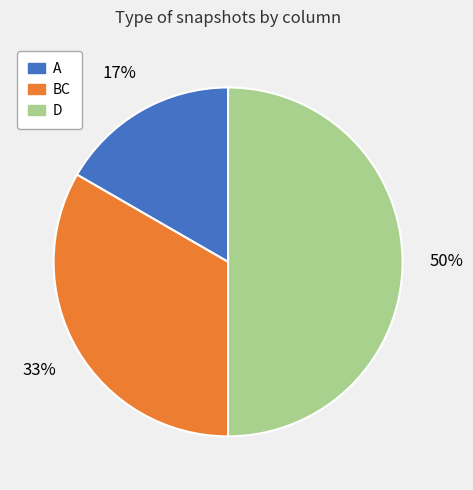

To the nearest percent, what percentage of the pie is BC?

33%